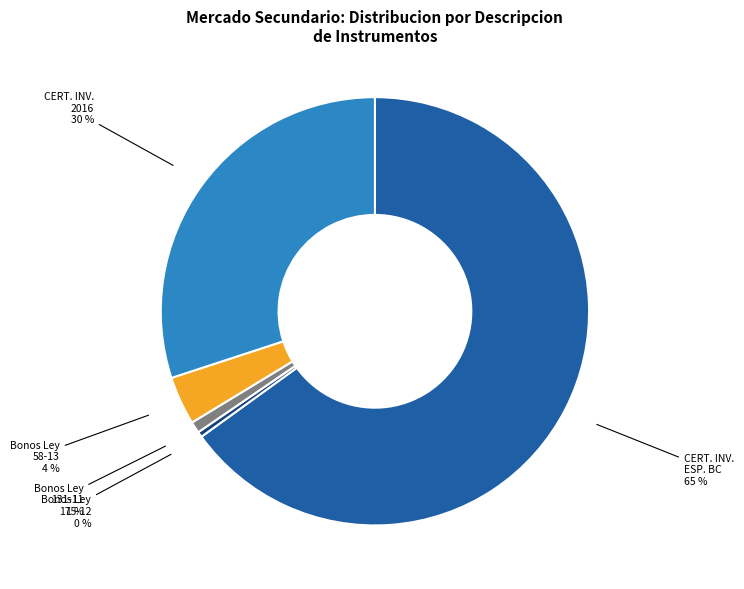

Is there a majority slice in this chart?

Yes